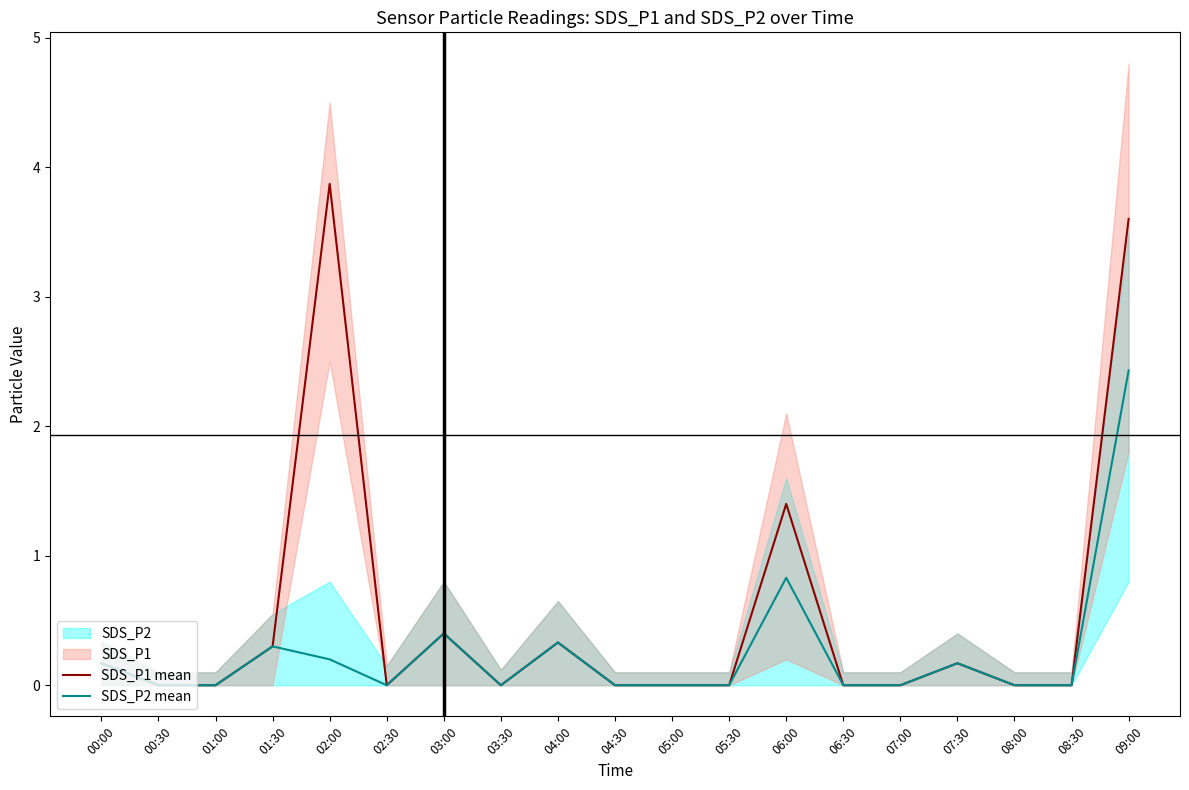

Reading right to left, transcribe all the data shown in this chart.

SDS_P1 mean: 3.6	0.0	0.0	0.2	0.0	0.0	1.4	0.0	0.0	0.0	0.3	0.0	0.4	0.0	3.9	0.3	0.0	0.0	0.2
SDS_P2 mean: 2.4	0.0	0.0	0.2	0.0	0.0	0.8	0.0	0.0	0.0	0.3	0.0	0.4	0.0	0.2	0.3	0.0	0.0	0.2